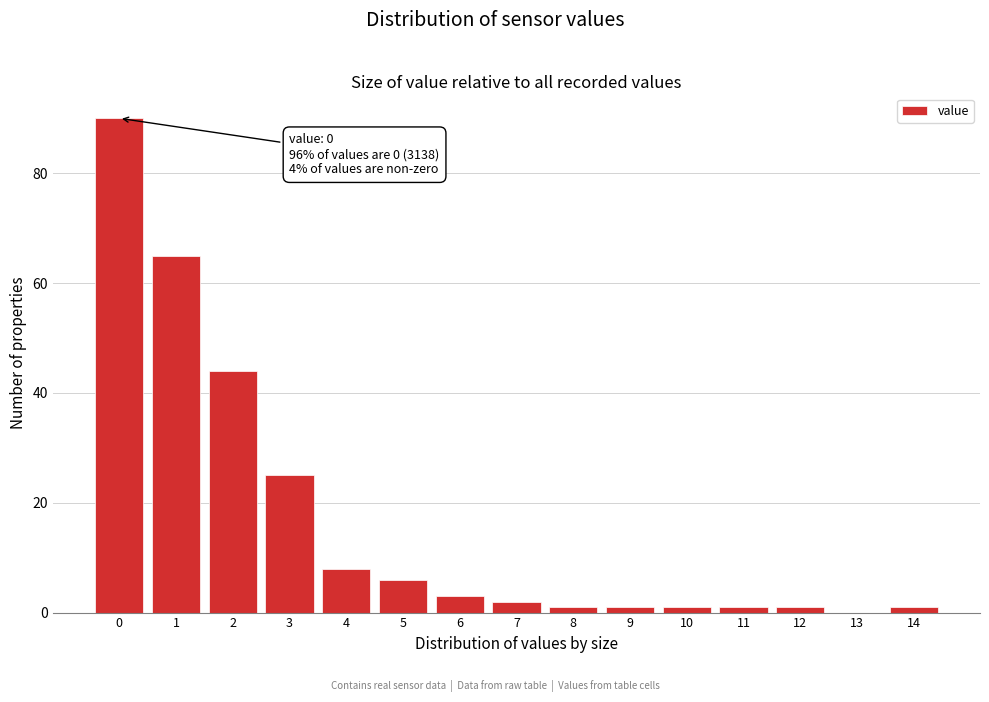

Reading left to right, list all the values displayed in this chart.

0=90	1=65	2=44	3=25	4=8	5=6	6=3	7=2	8=1	9=1	10=1	11=1	12=1	13=0	14=1